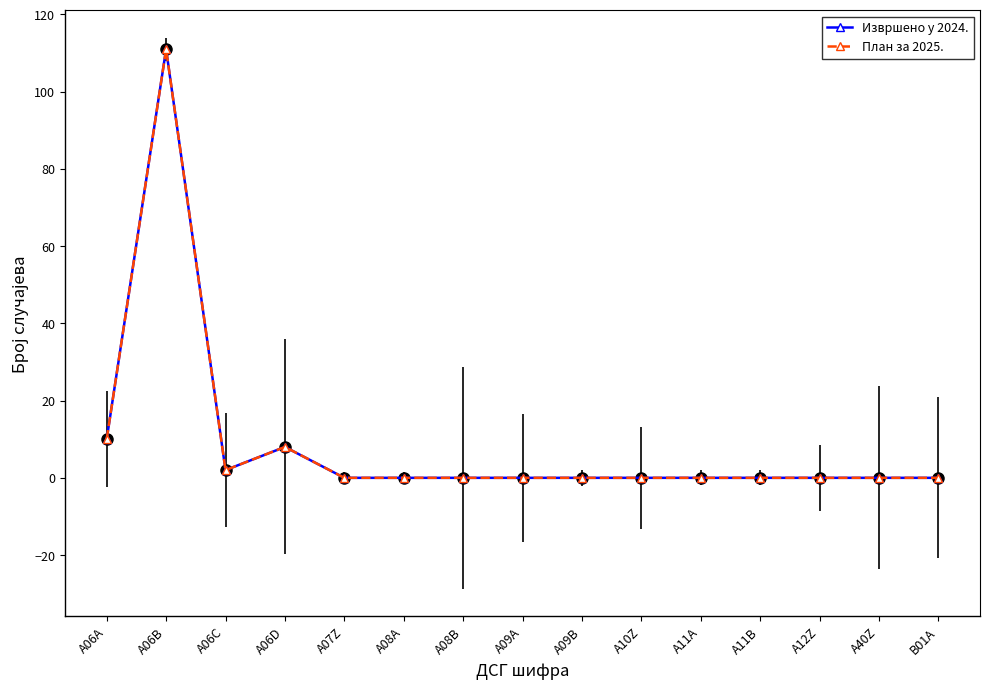

Rank the series by their maximum value, from highest to lowest.

Извршено у 2024., План за 2025.